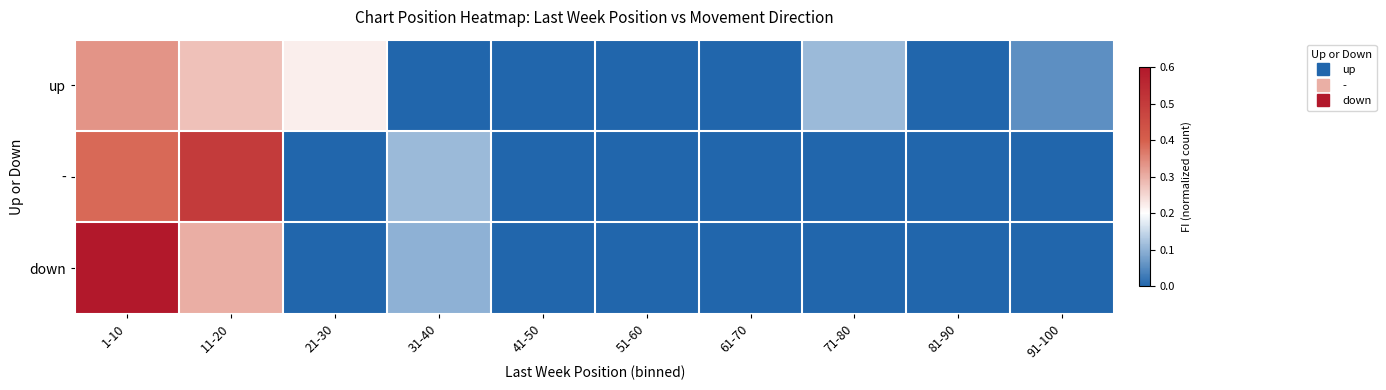

What is the greatest value displayed?

0.6